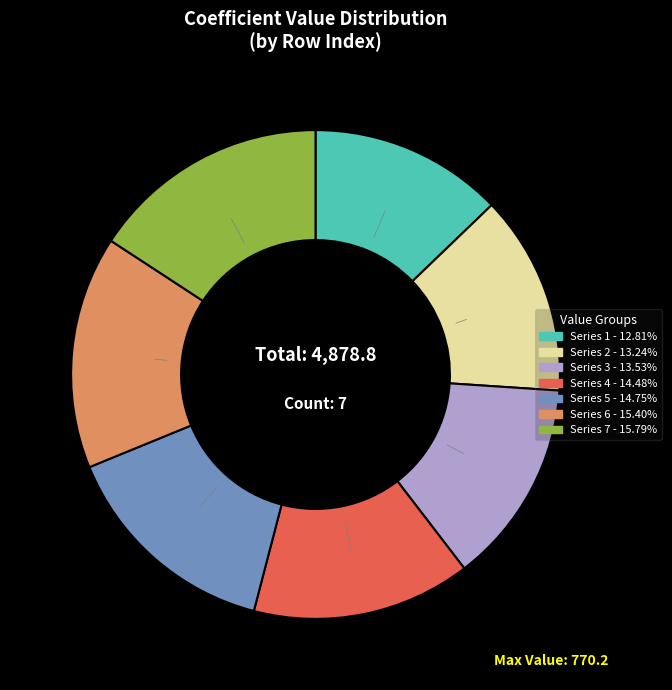

Does any single category account for the majority?

No